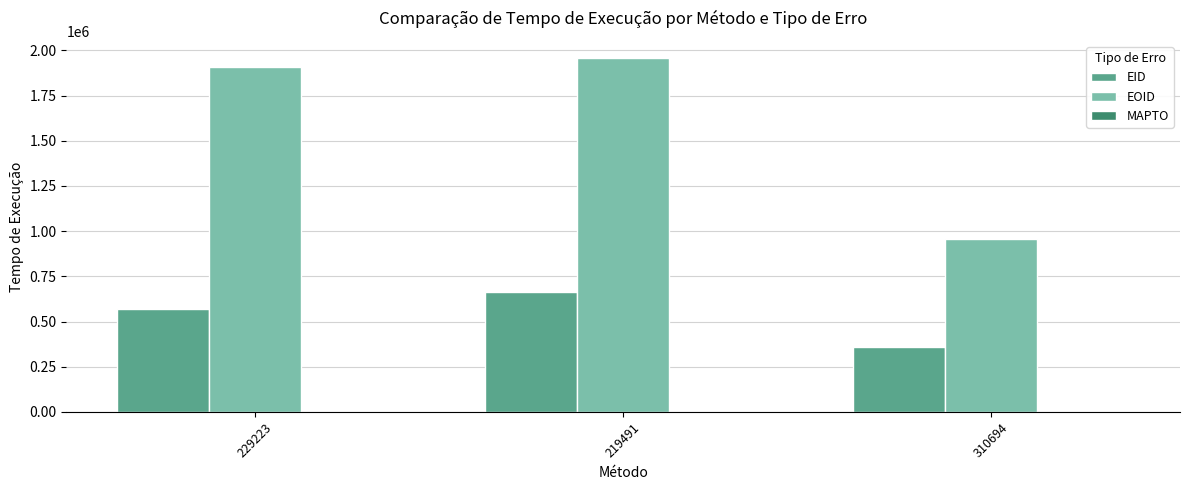

What is the average value of the EOID series?

1607568